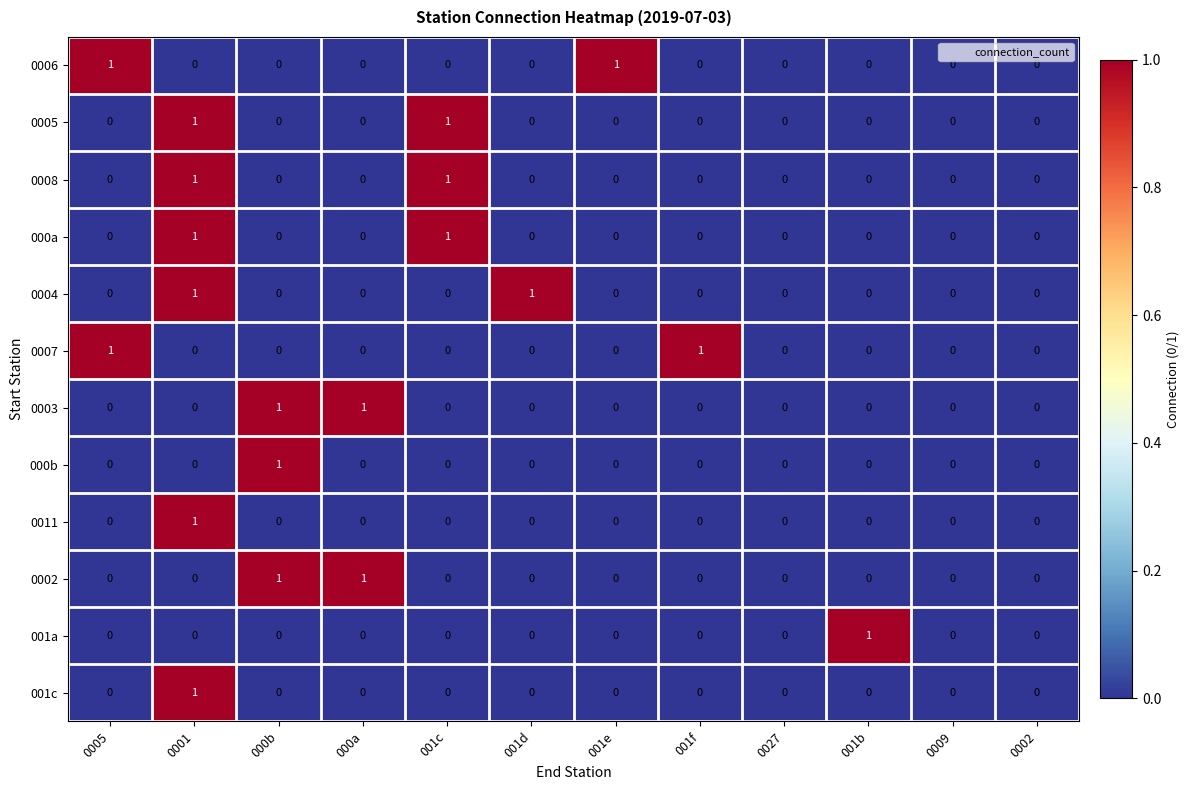

Count the 0004 values in the range 0 to 1.

12